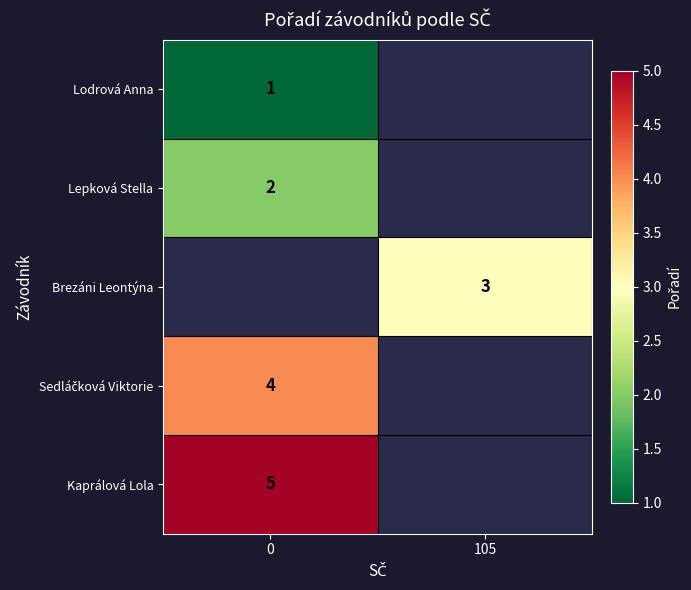

Is it true that Kaprálová Lola equals 7 at 0?

False